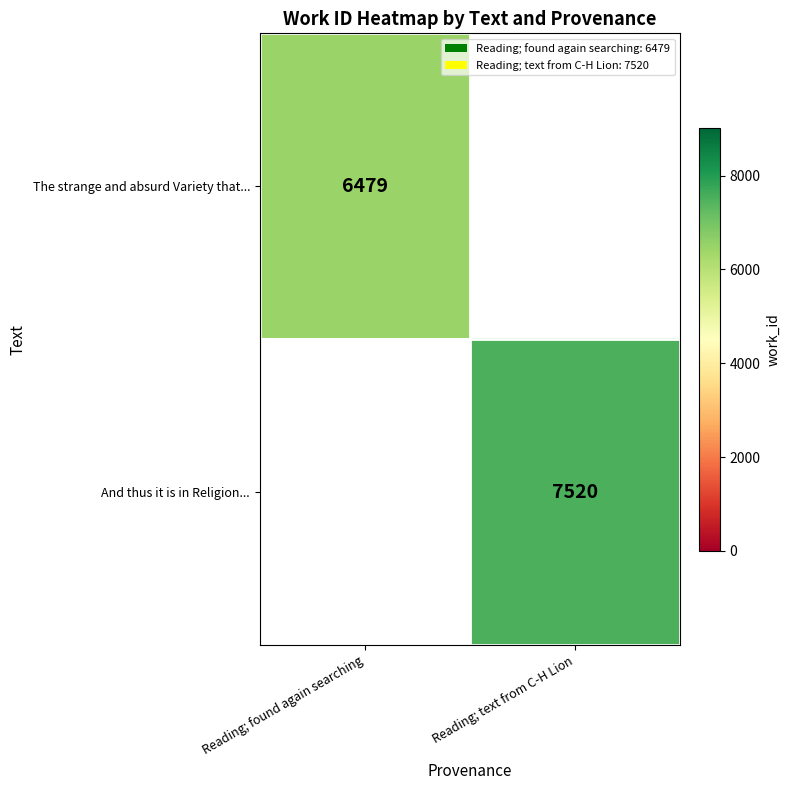

True or false: The strange and absurd Variety that... has a value of 6479 at Reading; found again searching.

True